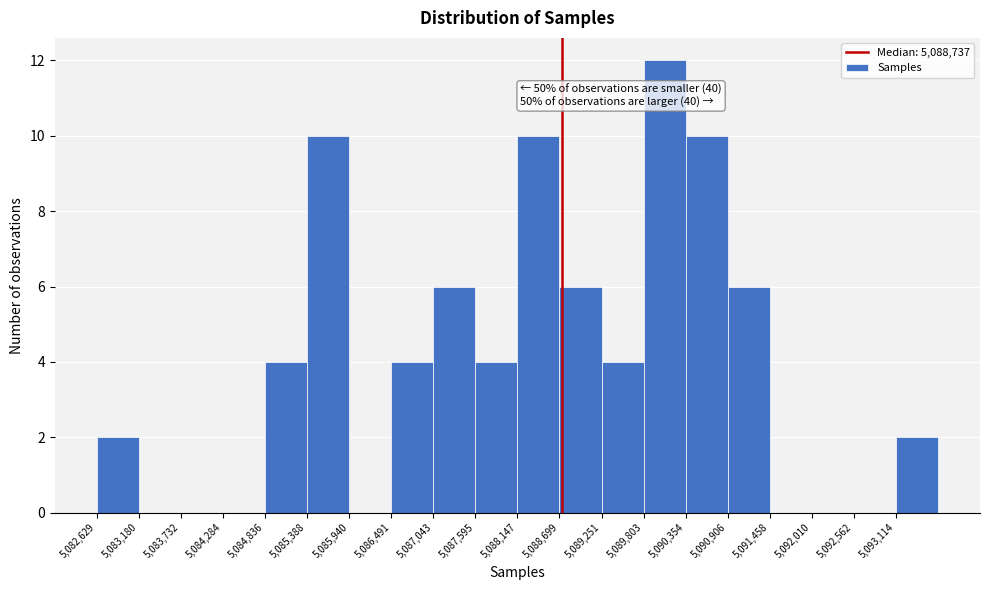

Over which range of the x-axis is the bar tallest?

5089800 to 5090400